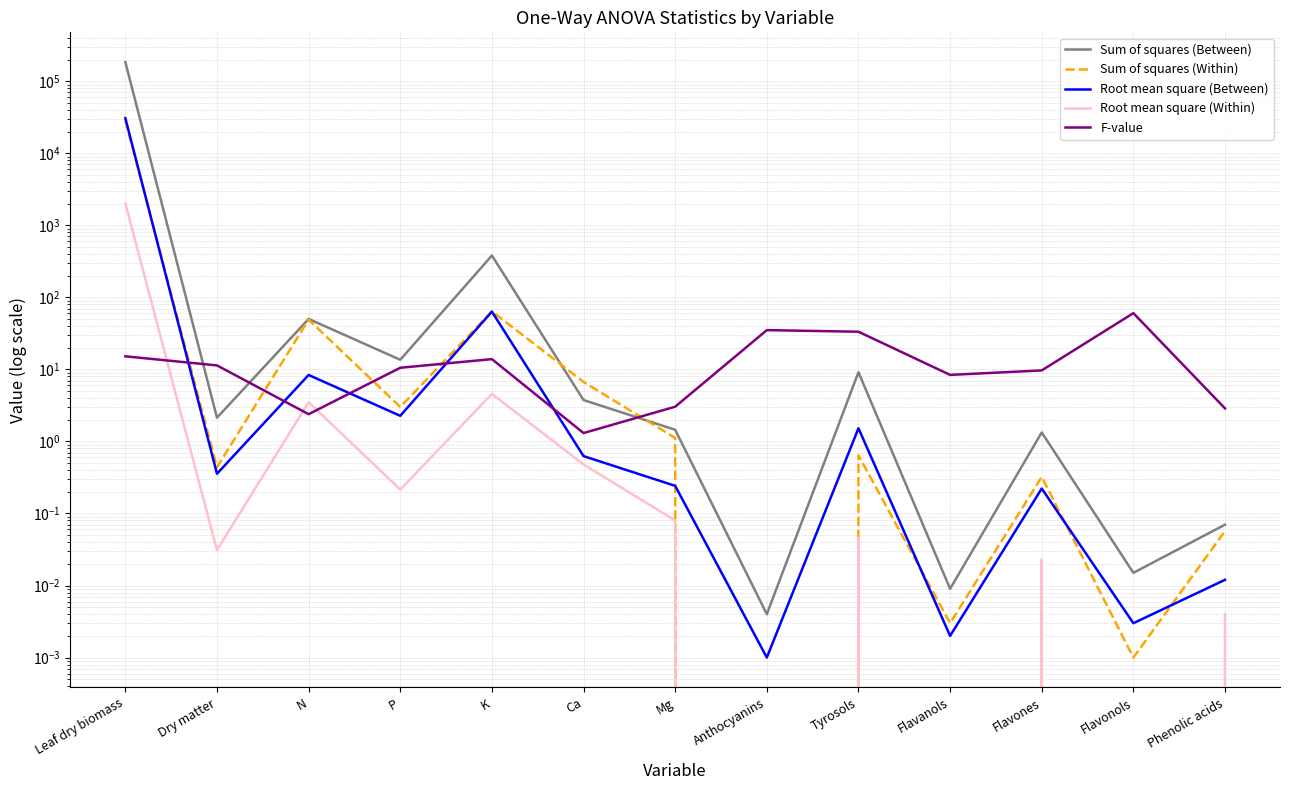

Where is Sum of squares (Between) nearest to the value 92205?

K